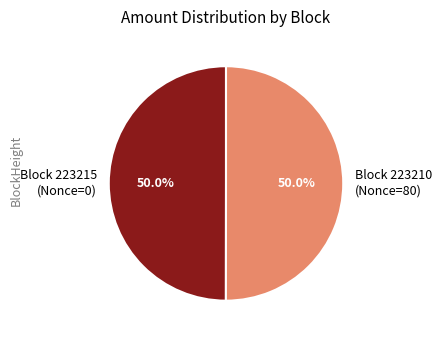

What is the ratio of the value at Block 223210 (Nonce=80) to the value at Block 223215 (Nonce=0)?

1.0